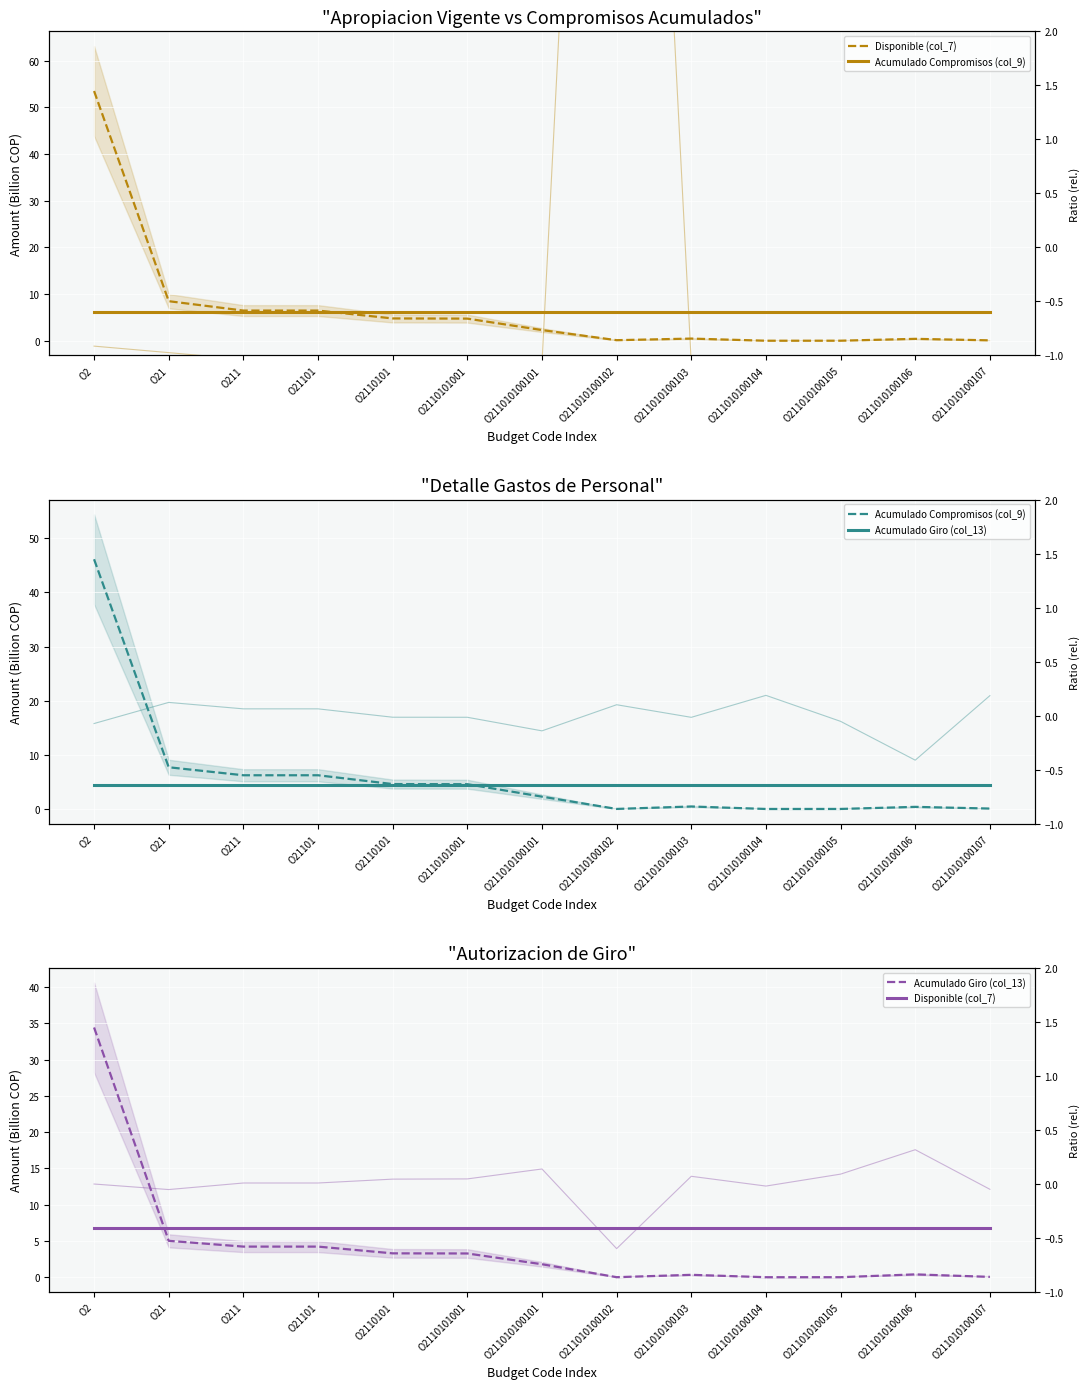

Reading right to left, extract all data points from this chart.

Disponible (col_7): 6.8	6.8	6.8	6.8	6.8	6.8	6.8	6.8	6.8	6.8	6.8	6.8	6.8
Acumulado Compromisos (col_9): 0.1	0.4	0.0	0.0	0.5	0.0	2.3	4.6	4.6	6.2	6.2	7.7	46.1
Acumulado Giro (col_13): 0.0	0.4	0.0	0.0	0.3	0.0	1.8	3.3	3.3	4.2	4.2	5.0	34.4